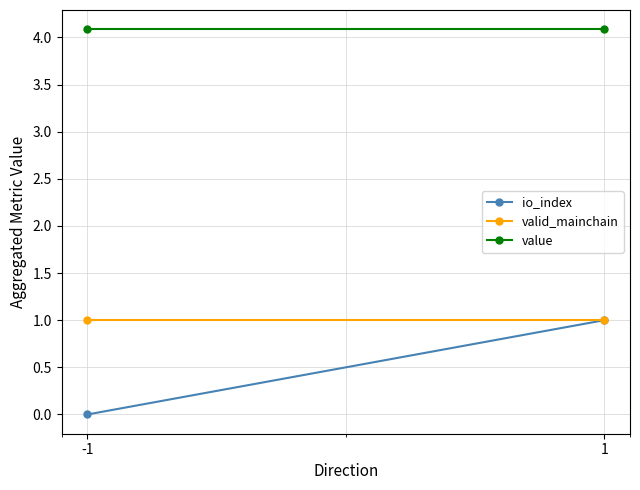

How many values in the io_index series are below 1?

1